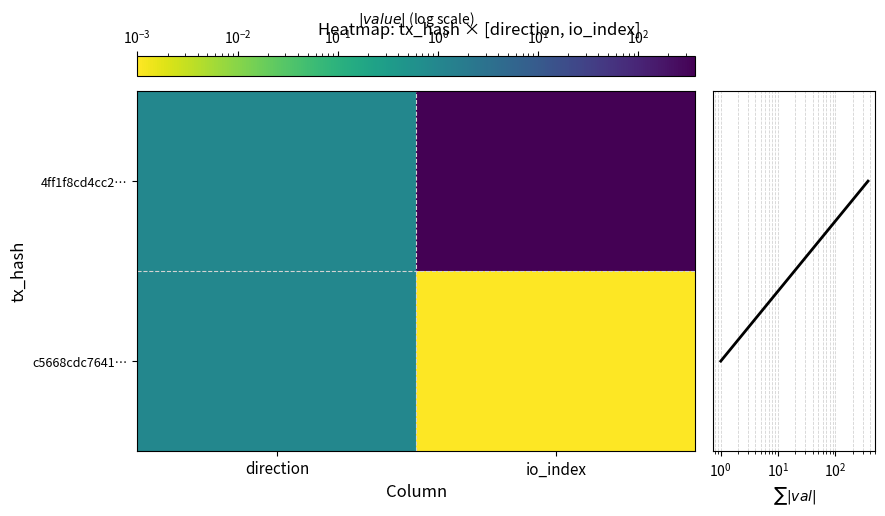

Between io_index and direction, which is larger?

io_index